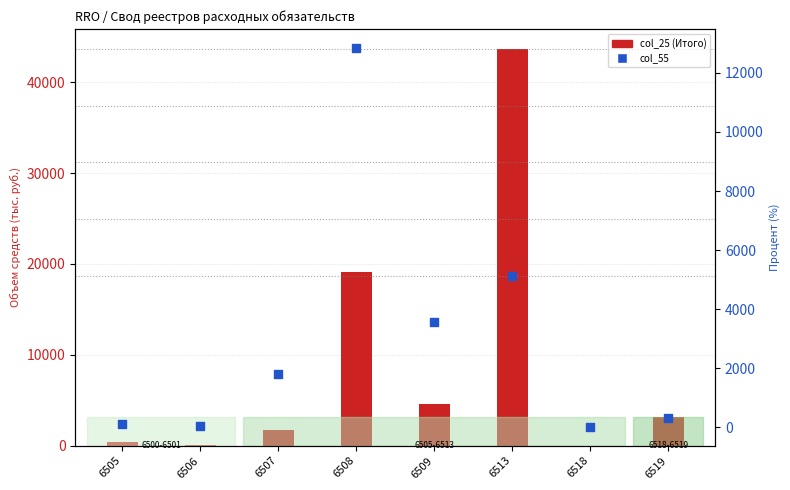

At how many categories does at least one series exceed 9733?

2